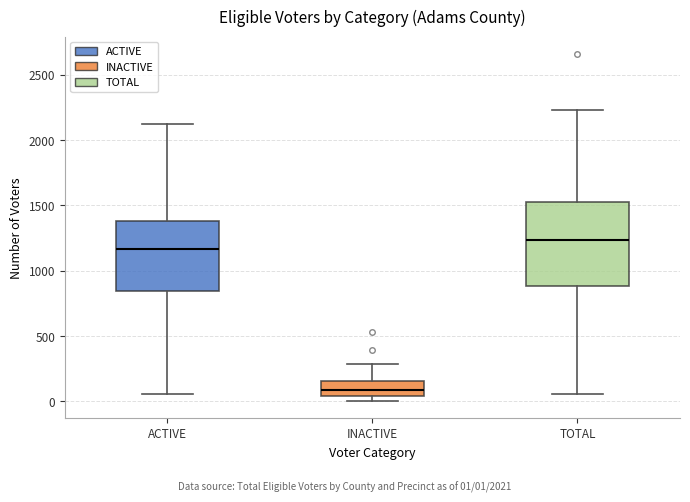

Comparing the boxes themselves (not the whiskers), which one is the tallest?

TOTAL